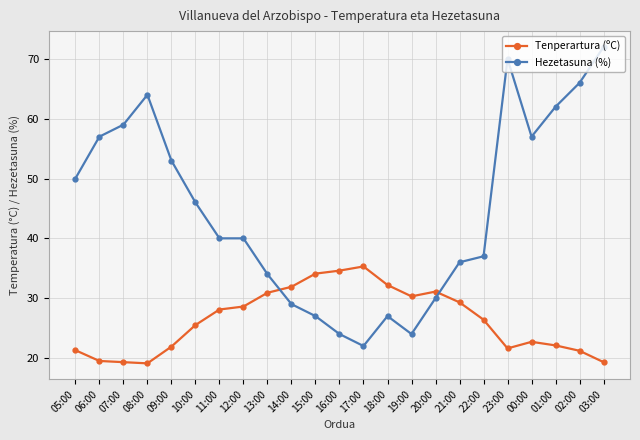

Which series has the largest total across all categories?

Hezetasuna (%)